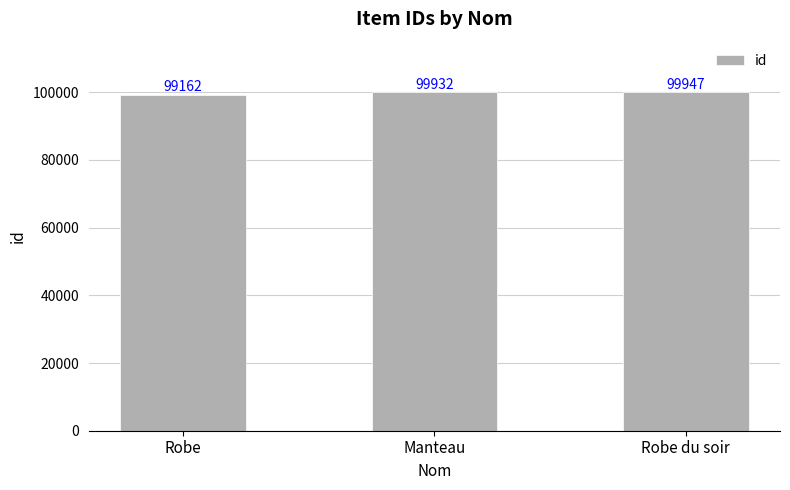

What is the maximum value shown in the chart?

99947